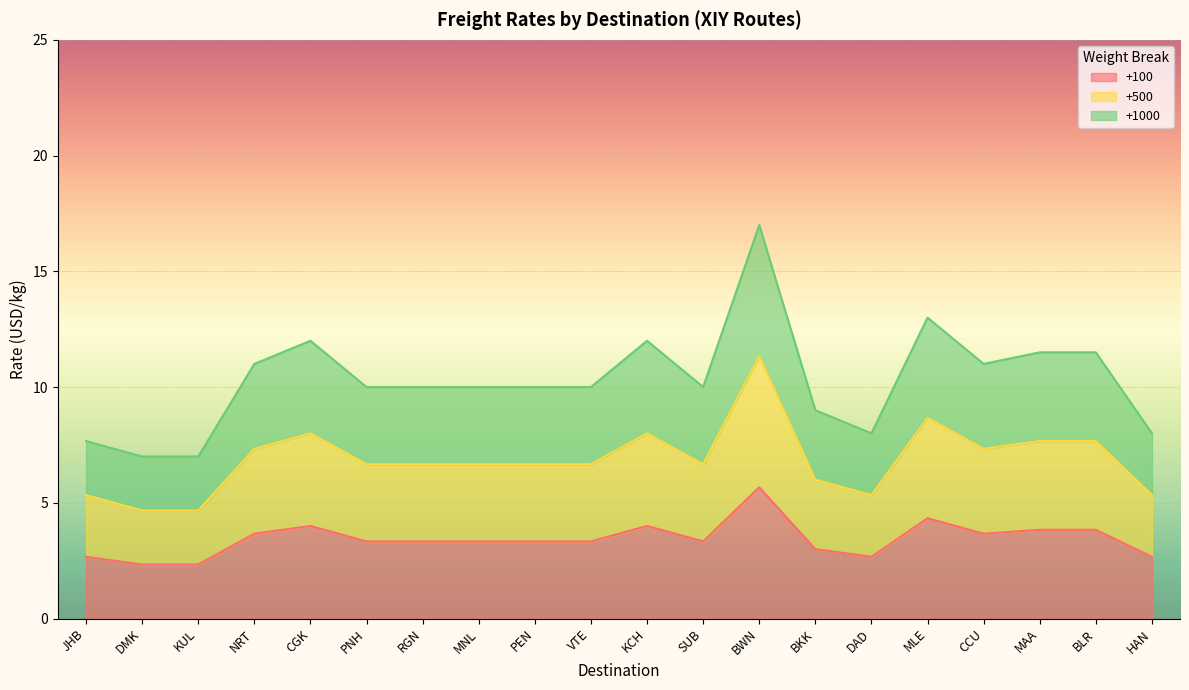

True or false: +100 has a value of 2.3 at DMK.

True